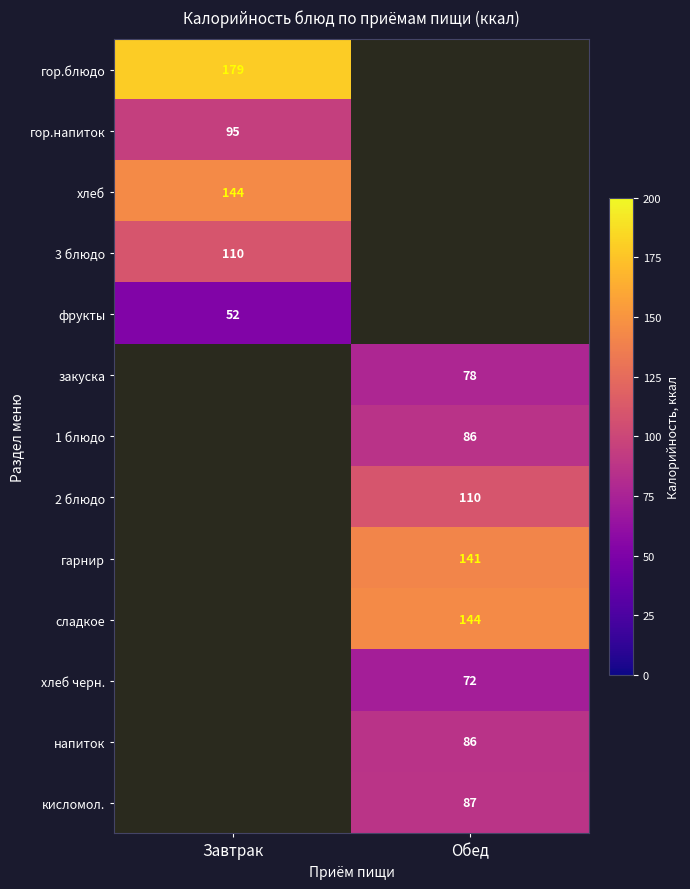

Count the number of categories in the chart.

2